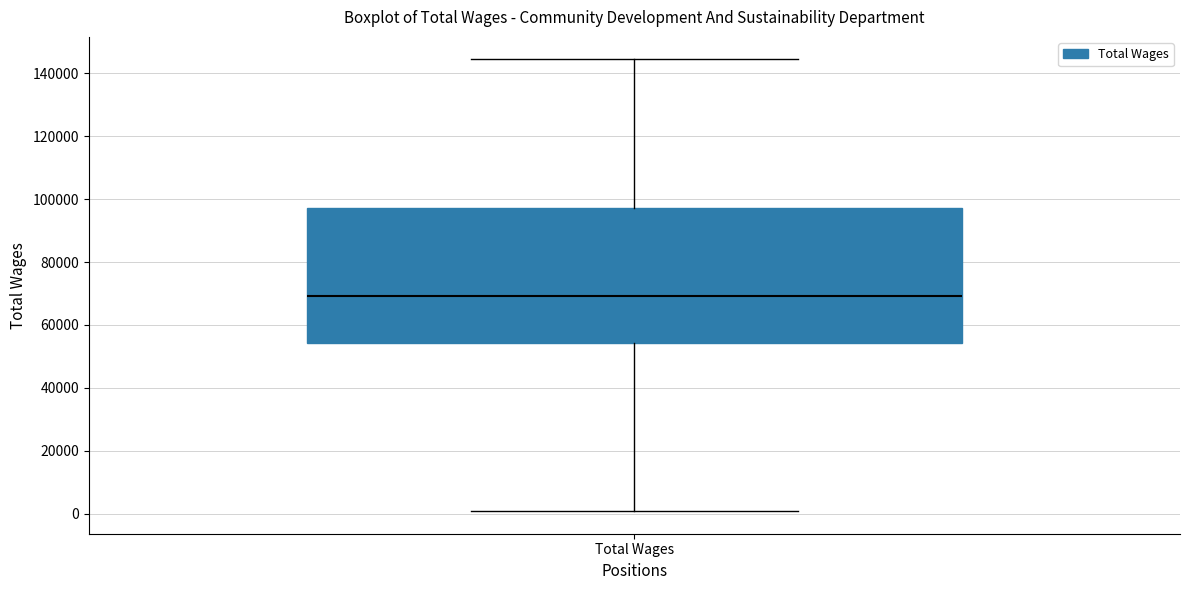

Transcribe this box plot: give where the median line is, the range the box spans, and where the two whiskers end, as read against the y-axis. The values are not printed on the chart, so give them approximately, as read against the axis.

median 70000, box 54000 to 98000, whiskers 0 to 144000